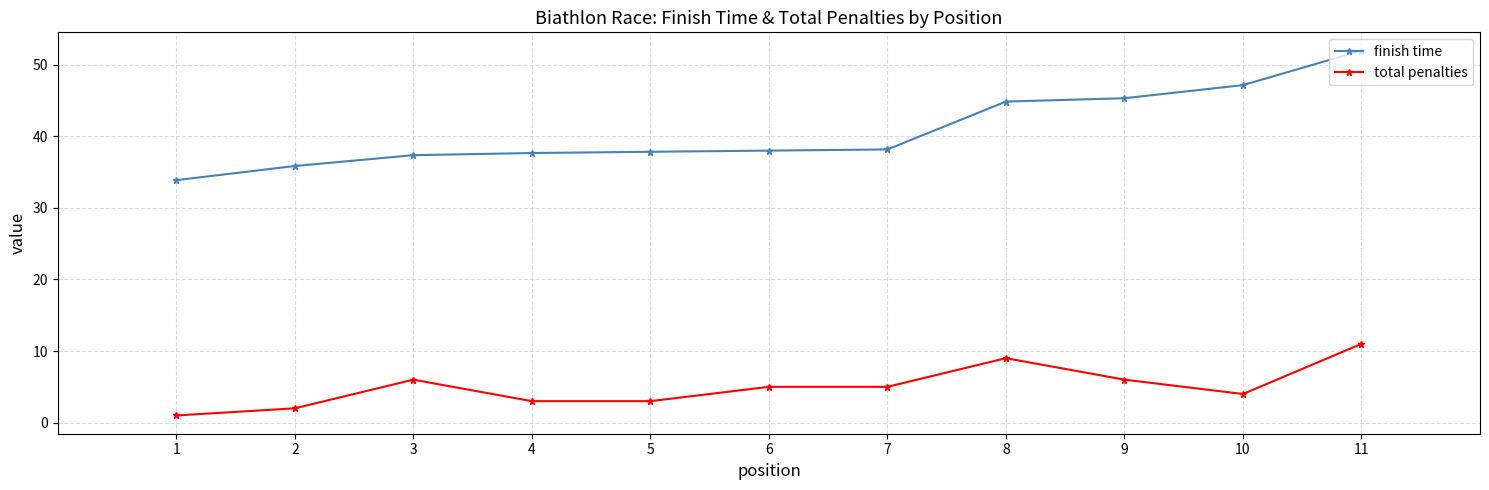

Is it true that finish time equals 55.3 at 5?

False